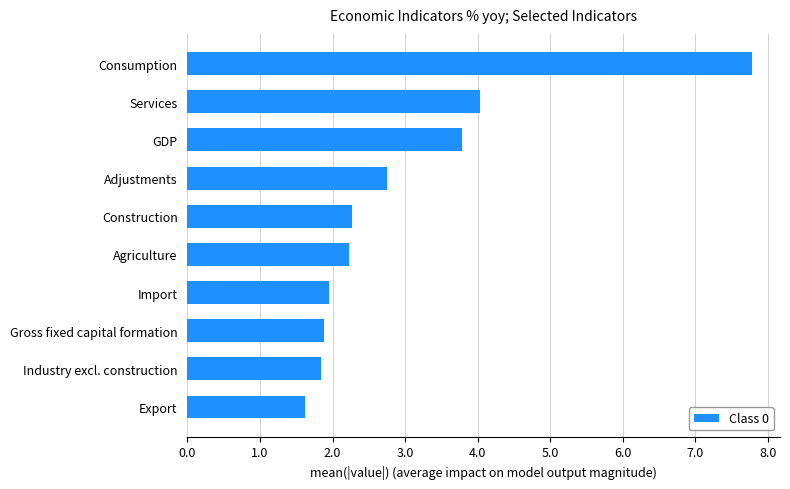

What is the greatest value displayed?

7.8